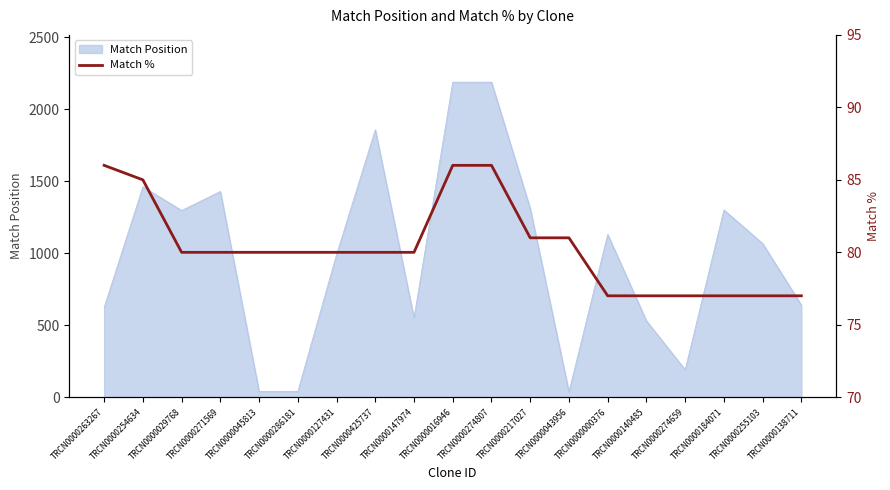

What is the label of the 19th point from the left?

TRCN0000138711